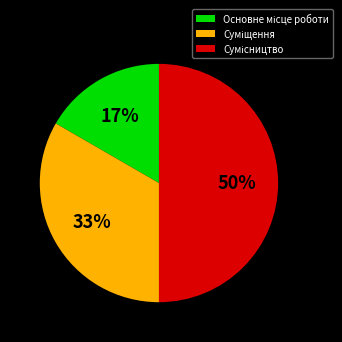

To the nearest percent, what is the difference between the largest and smallest slice percentages?

33%